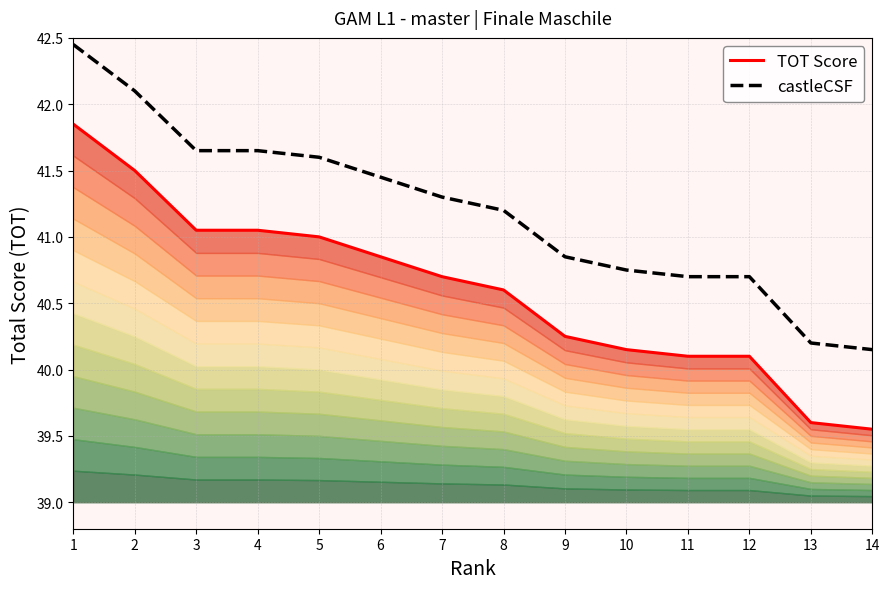

True or false: castleCSF and TOT Score intersect in this chart.

False